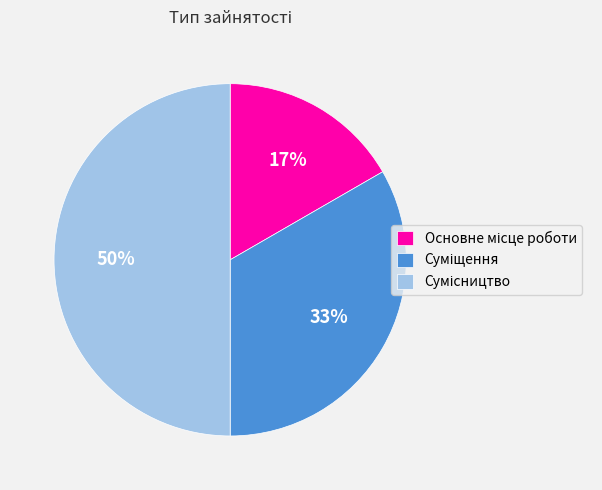

Count the number of slices in the pie.

3